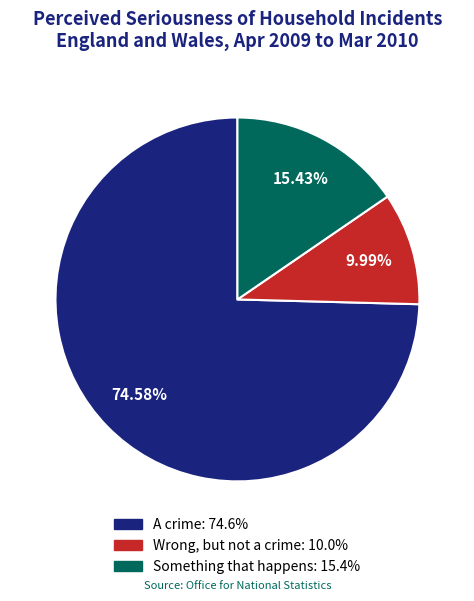

Which has a higher value, A crime or Something that happens?

A crime